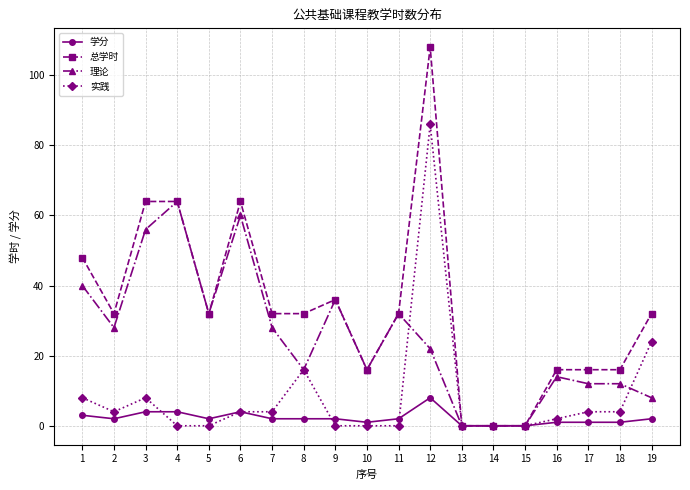

How many values in the 理论 series are below 22?

9